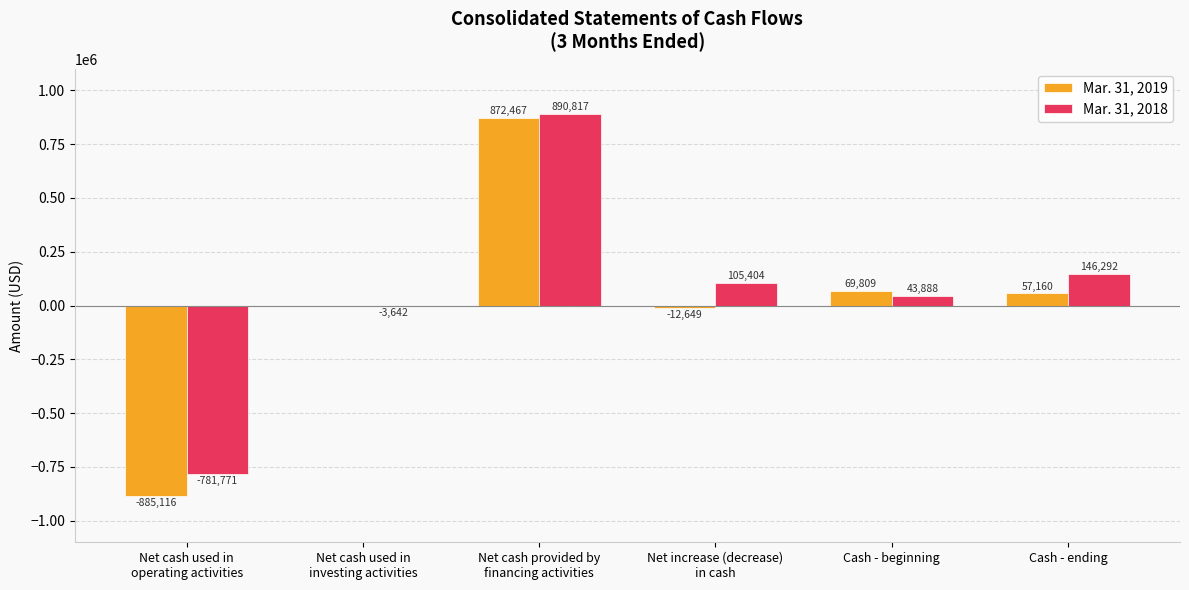

Reading left to right, list all the values displayed in this chart.

Mar. 31, 2019: Net cash used in
operating activities=-885116	Net cash used in
investing activities=0	Net cash provided by
financing activities=872467	Net increase (decrease)
in cash=-12649	Cash - beginning=69809	Cash - ending=57160
Mar. 31, 2018: Net cash used in
operating activities=-781771	Net cash used in
investing activities=-3642	Net cash provided by
financing activities=890817	Net increase (decrease)
in cash=105404	Cash - beginning=43888	Cash - ending=146292